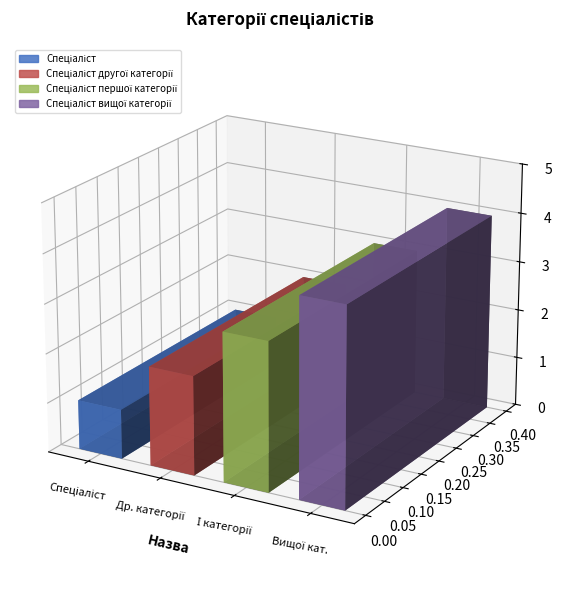

Approximately how many times larger is the value at Спеціаліст compared to Спеціаліст першої категорії?

0.3